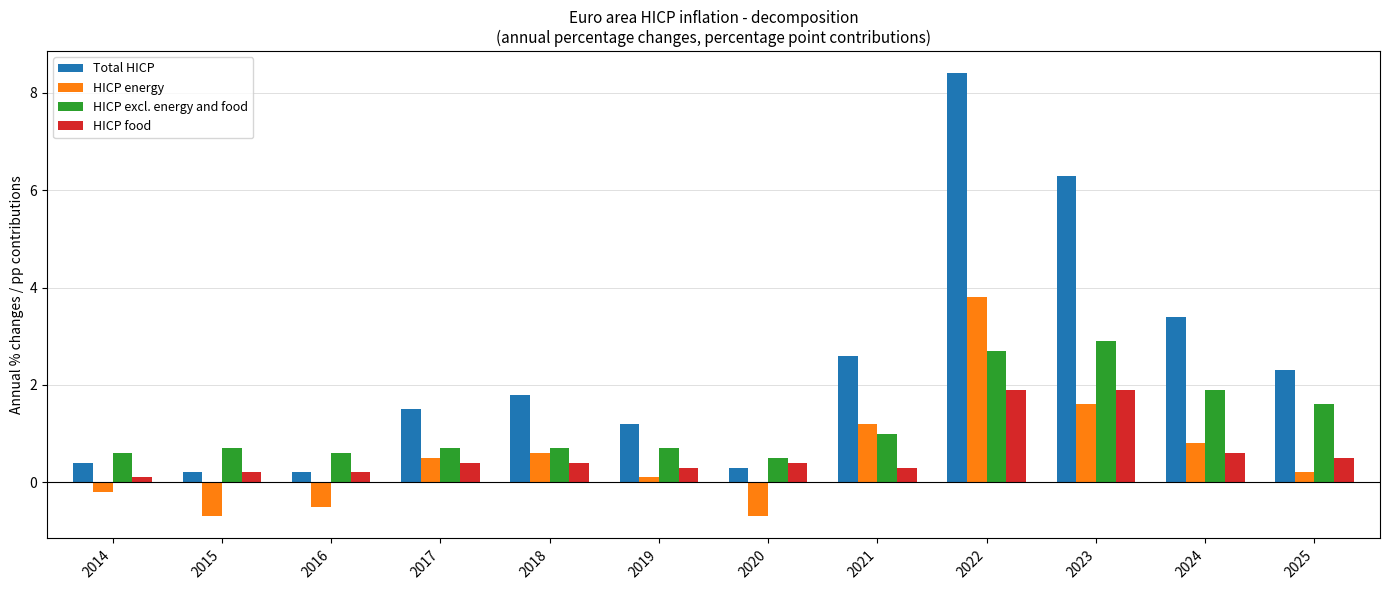

Is the value of HICP energy at 2025 greater than the value of Total HICP at 2021?

No